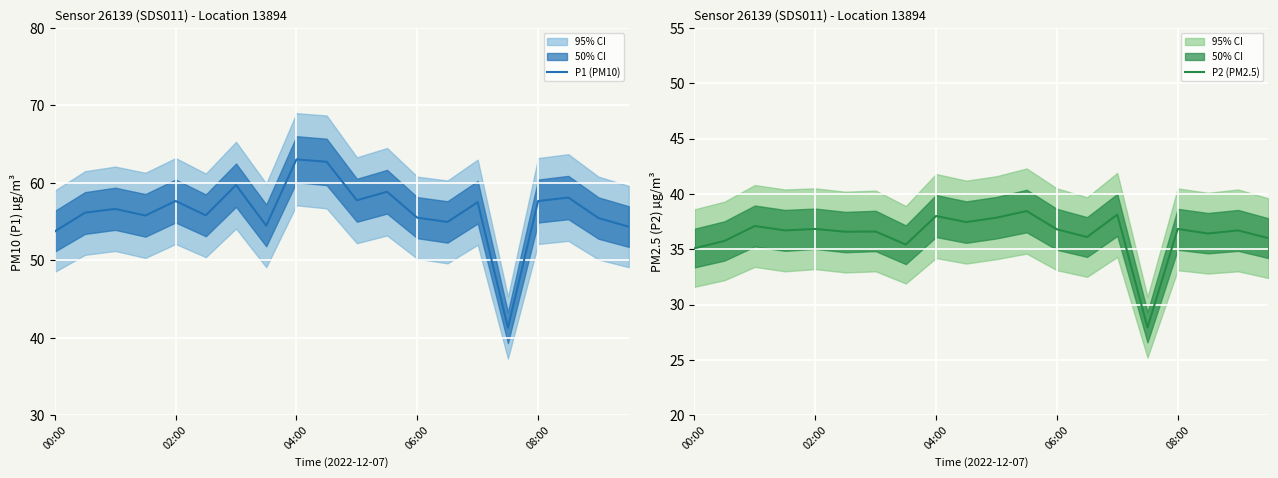

How many data points in P2 (PM2.5) are less than 36?

4